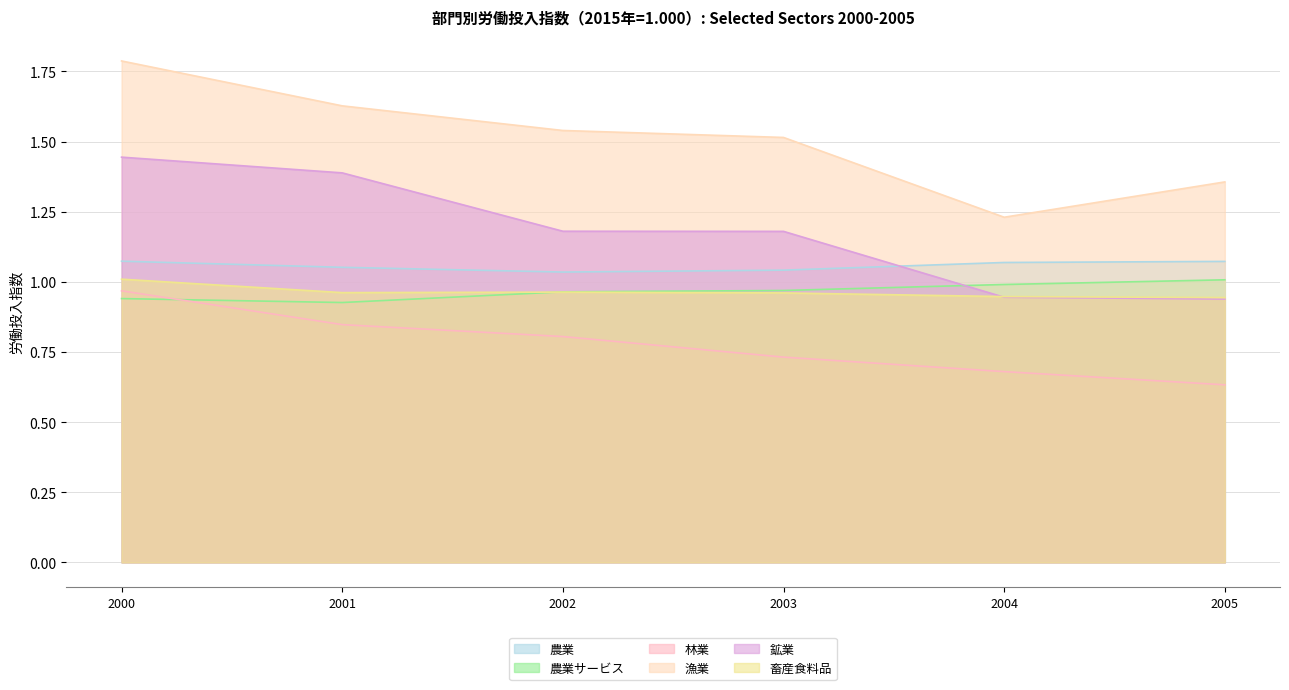

True or false: 漁業 and 農業サービス cross at least once.

False